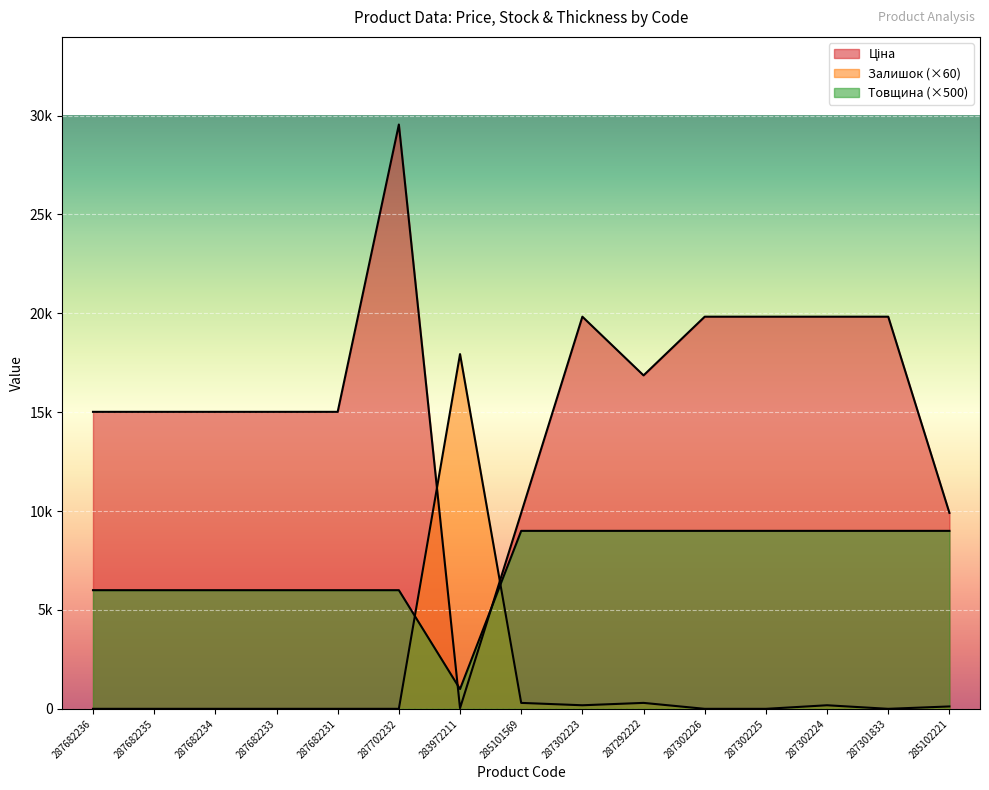

What are all the series names shown in the legend?

Ціна, Залишок, Товщина